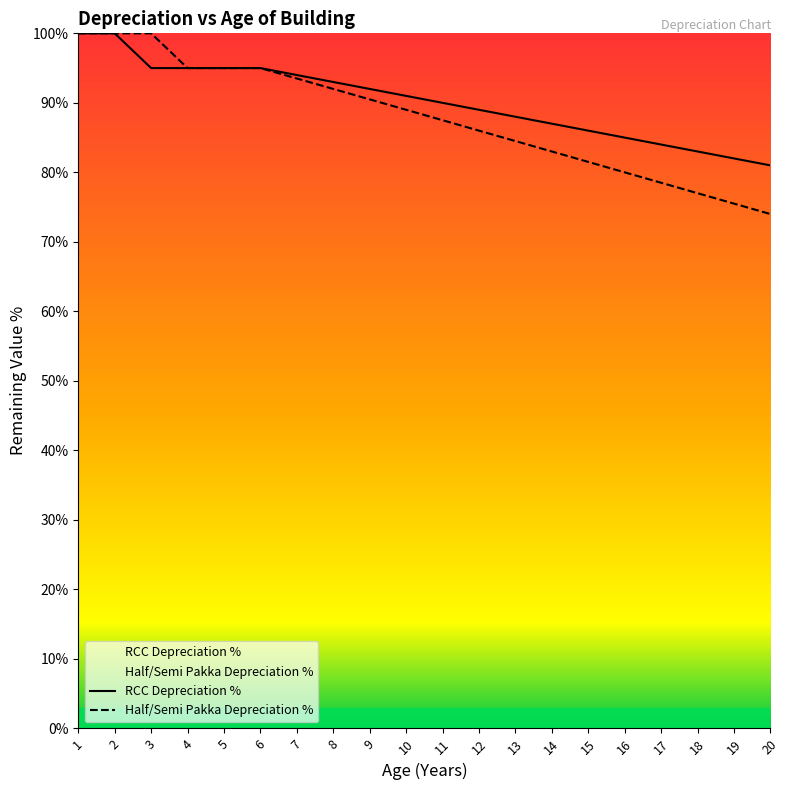

What is the sum of the Half/Semi Pakka Depreciation % values at 18 and 12?

163.0